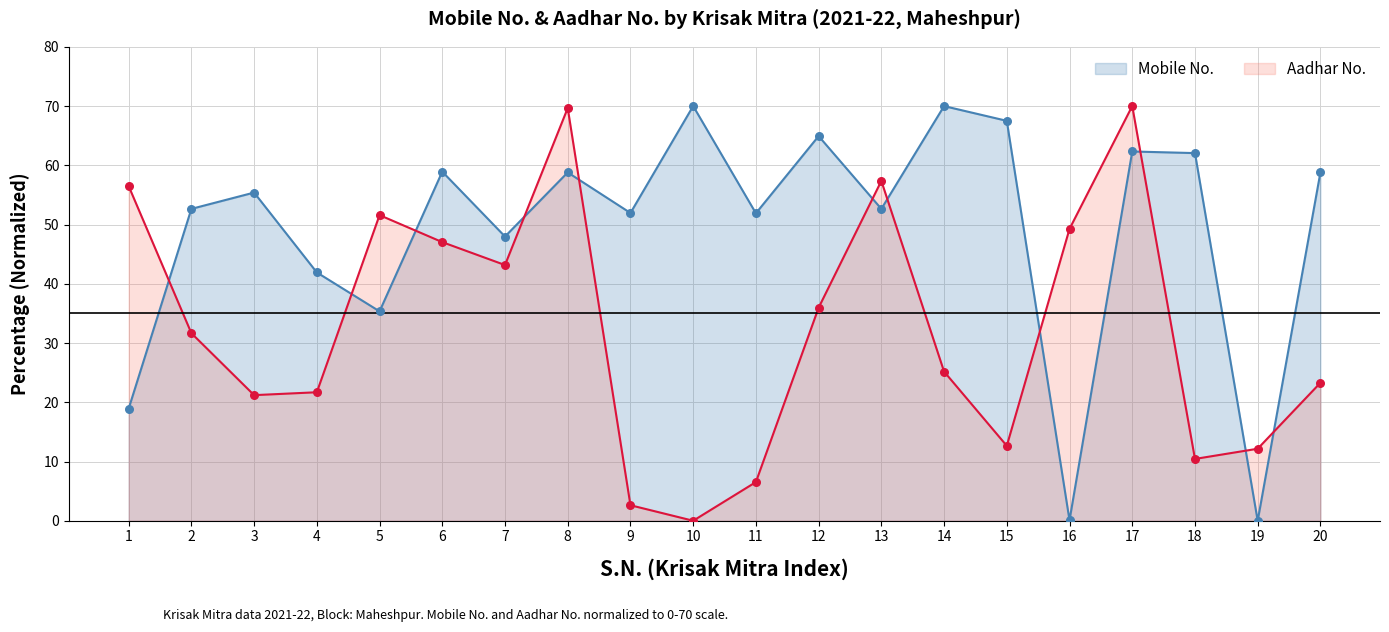

Which series has the largest Y range (max minus min)?

Mobile No.